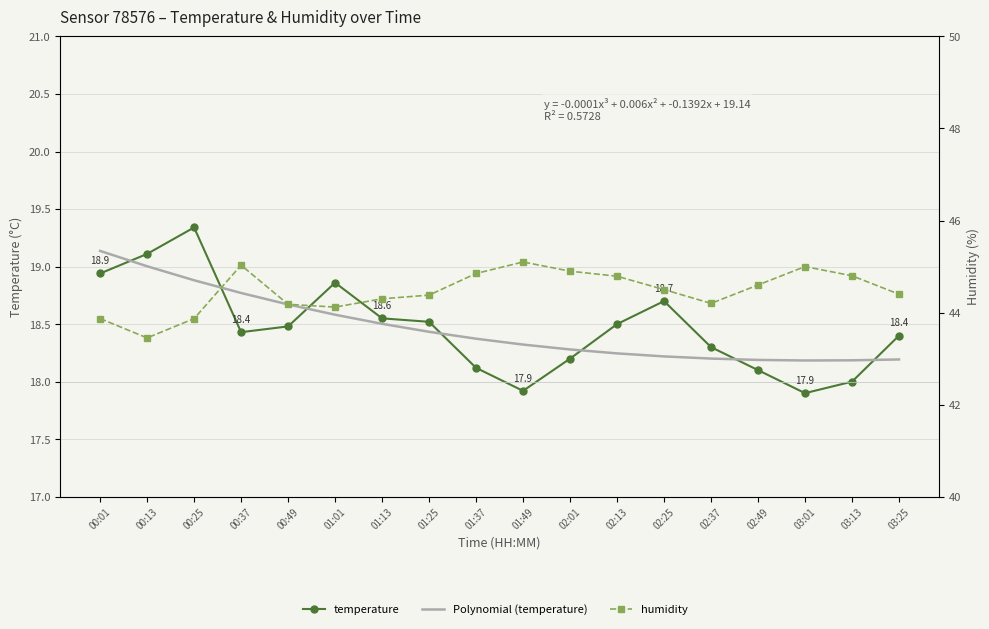

Reading right to left, extract all data points from this chart.

temperature: 03:25=18.4	03:13=18.0	03:01=17.9	02:49=18.1	02:37=18.3	02:25=18.7	02:13=18.5	02:01=18.2	01:49=17.9	01:37=18.1	01:25=18.5	01:13=18.6	01:01=18.9	00:49=18.5	00:37=18.4	00:25=19.3	00:13=19.1	00:01=18.9
Polynomial (temperature): 03:25=18.2	03:13=18.2	03:01=18.2	02:49=18.2	02:37=18.2	02:25=18.2	02:13=18.2	02:01=18.3	01:49=18.3	01:37=18.4	01:25=18.4	01:13=18.5	01:01=18.6	00:49=18.7	00:37=18.8	00:25=18.9	00:13=19.0	00:01=19.1
humidity: 03:25=44.4	03:13=44.8	03:01=45.0	02:49=44.6	02:37=44.2	02:25=44.5	02:13=44.8	02:01=44.9	01:49=45.1	01:37=44.9	01:25=44.4	01:13=44.3	01:01=44.1	00:49=44.2	00:37=45.0	00:25=43.9	00:13=43.5	00:01=43.9